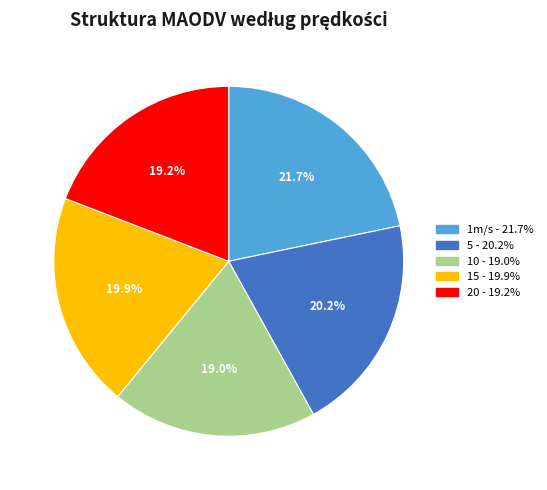

True or false: 5 accounts for 20% of the total.

True